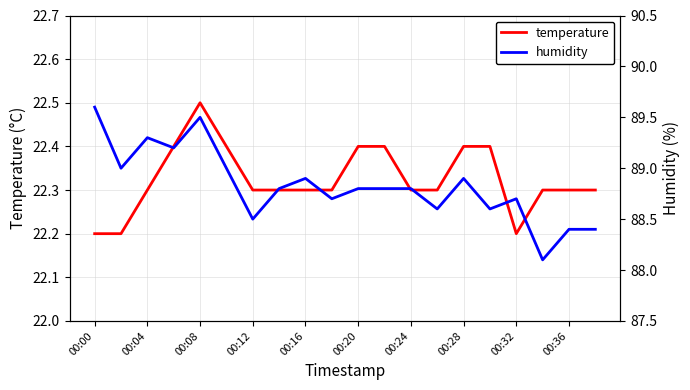

At which label does temperature reach its peak?

00:08